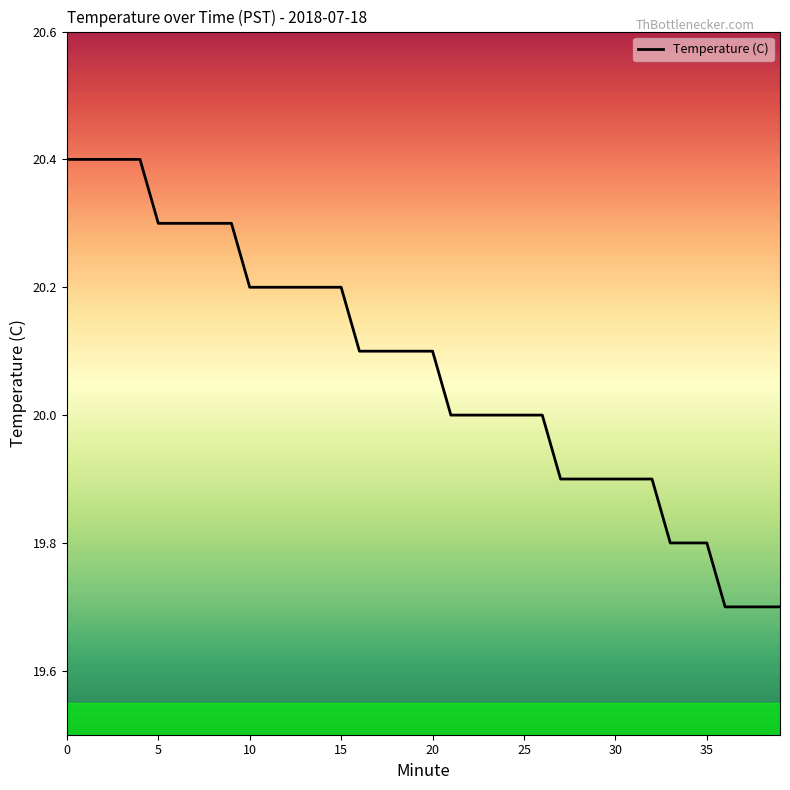

How many lines are shown in the chart?

1